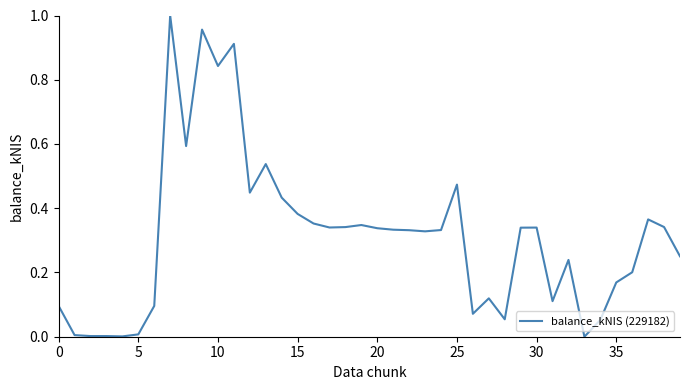

At which category does the chart reach its minimum across all series?

33